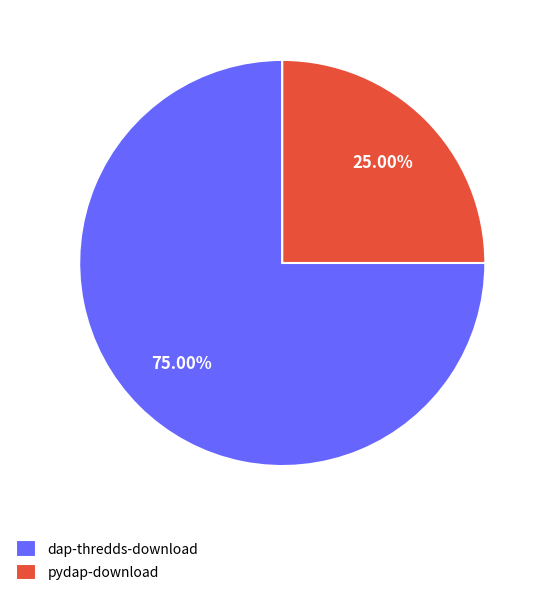

The dap-thredds-download slice represents 75% of the pie. True or false?

True